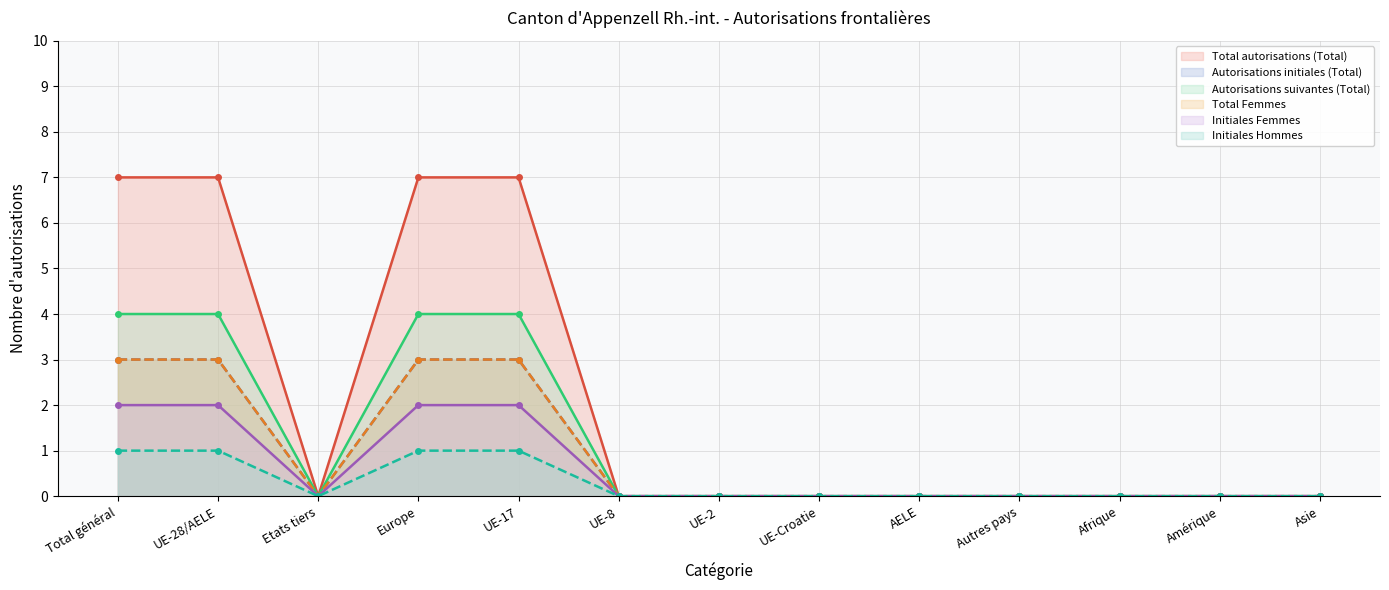

The value of Autorisations suivantes (Total) at AELE is 0. True or false?

True